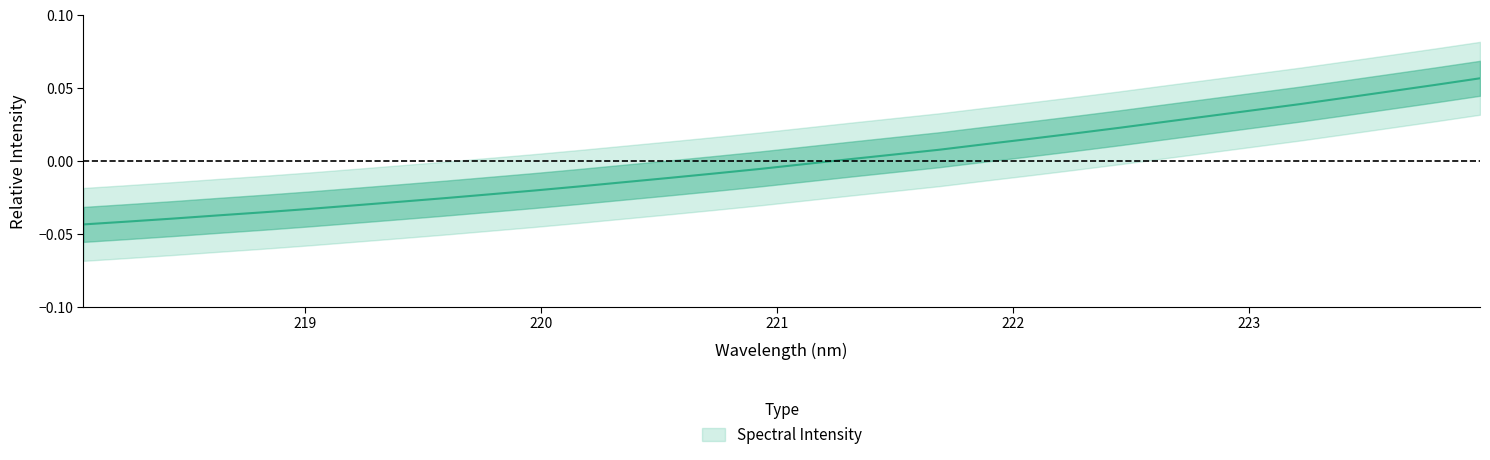

Where is the data nearest to the value 0?

221.3083